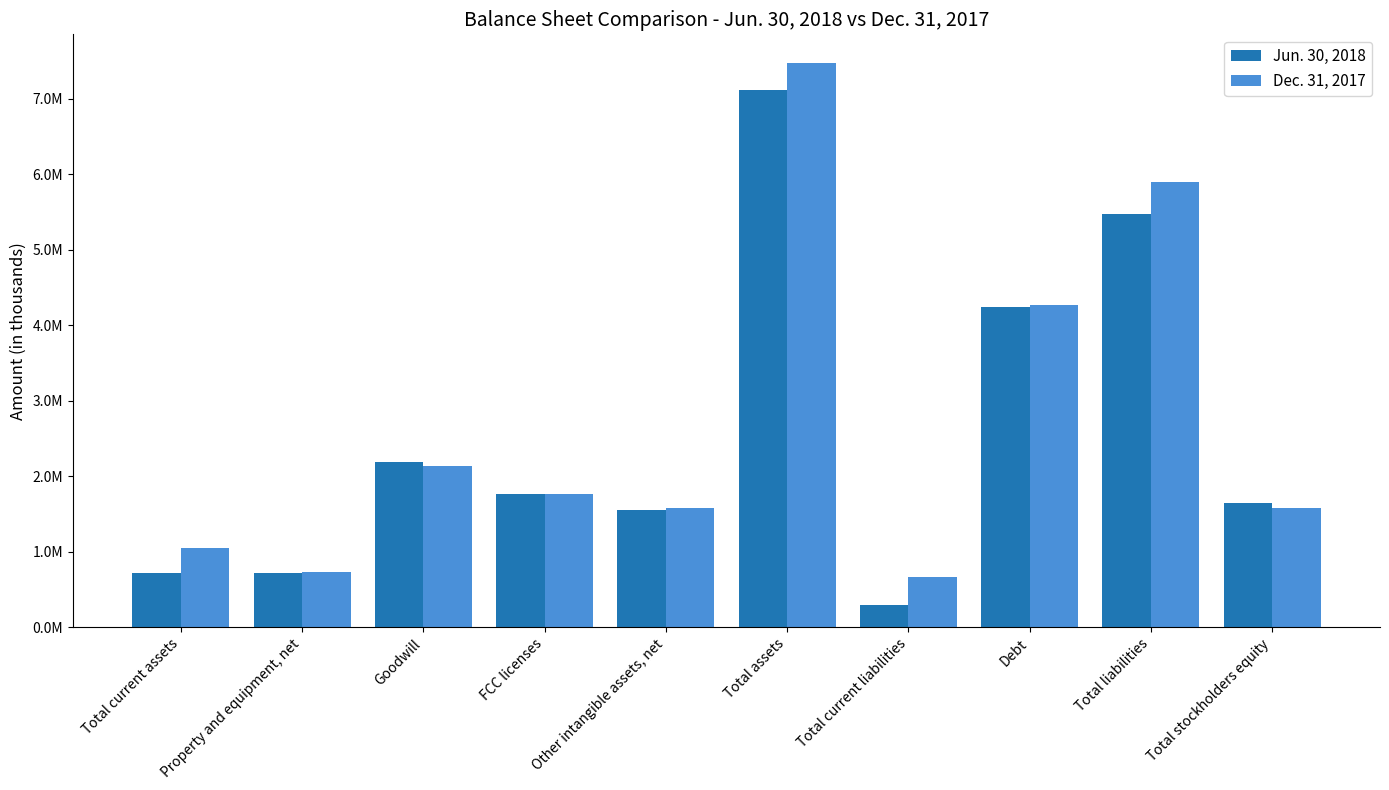

Are the bars grouped side by side (vs. stacked)?

Yes